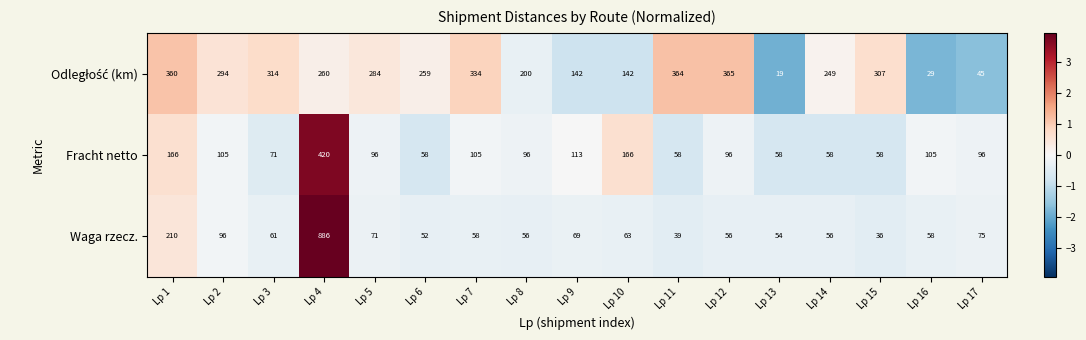

True or false: Fracht netto has a value of 96 at Lp 12.

True